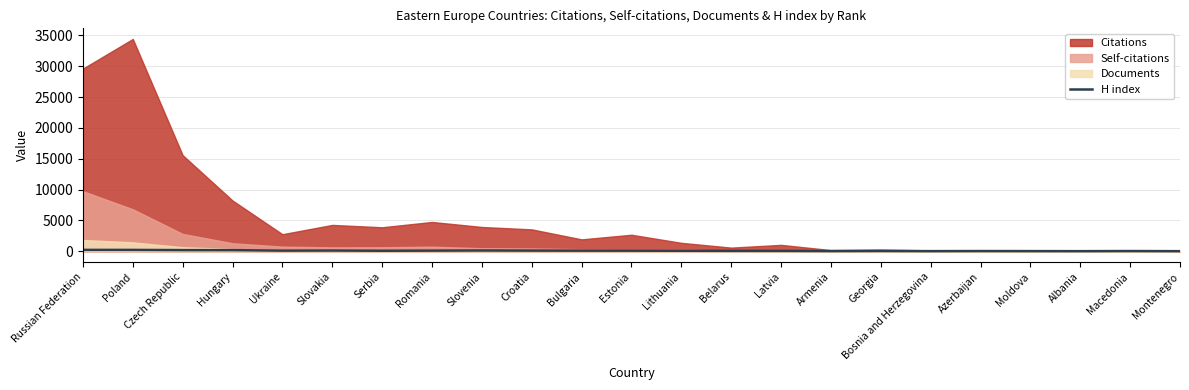

What is the minimum value shown in the chart?

20